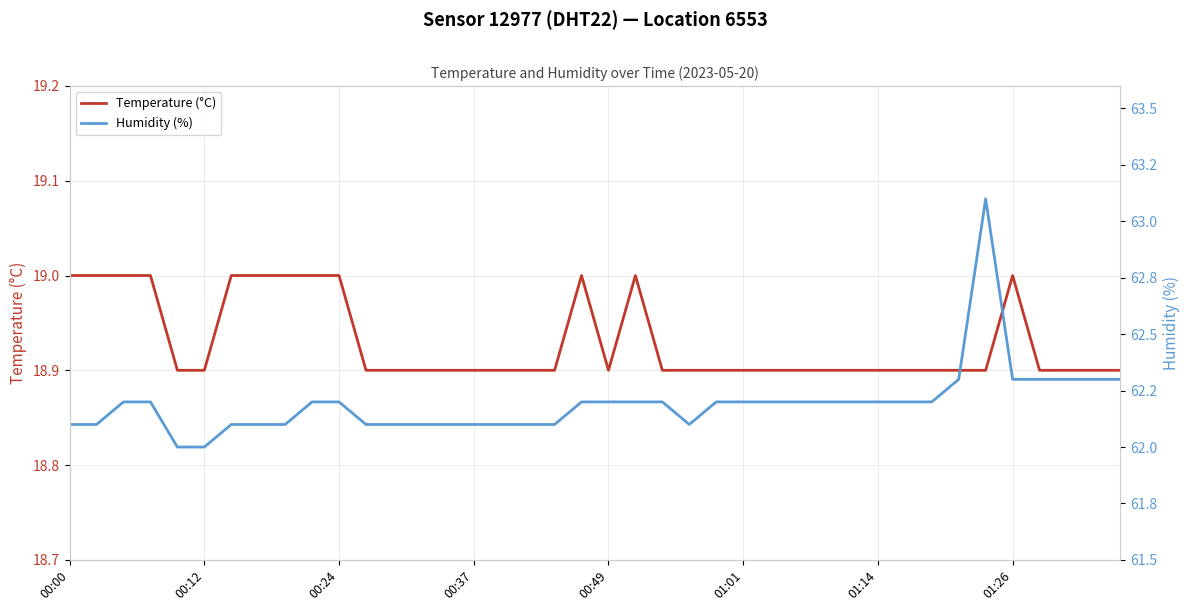

True or false: Temperature (°C) has a value of 5.7 at 8.

False